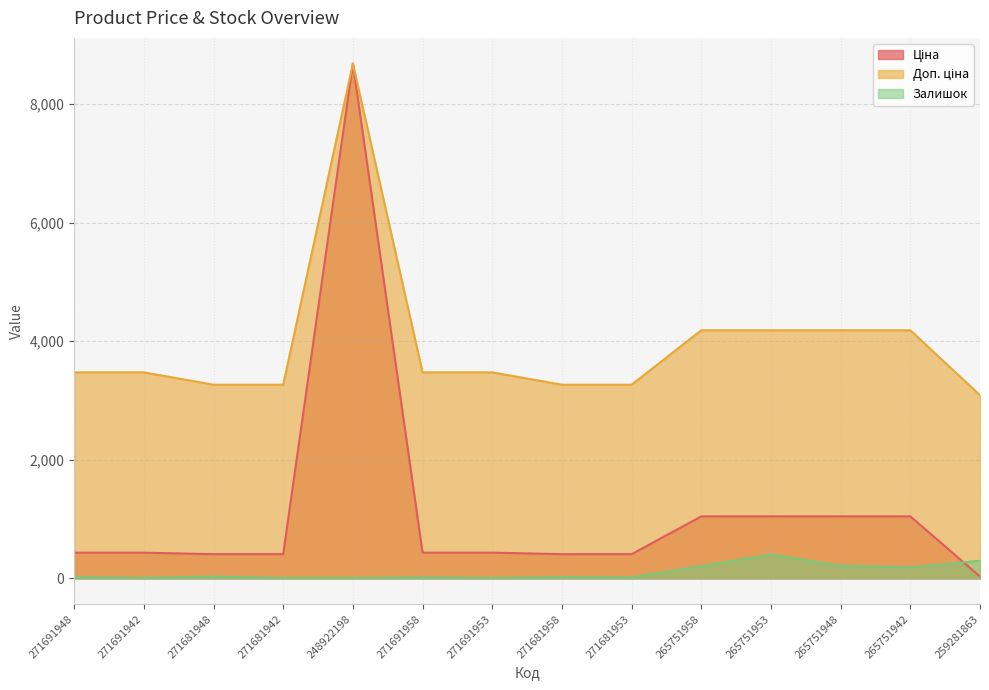

Rank the series at 271681942 from highest to lowest value.

Доп. ціна, Ціна, Залишок